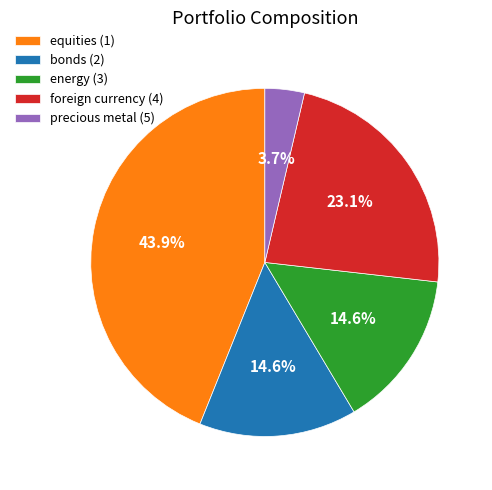

To the nearest percent, what is the average slice percentage?

20%